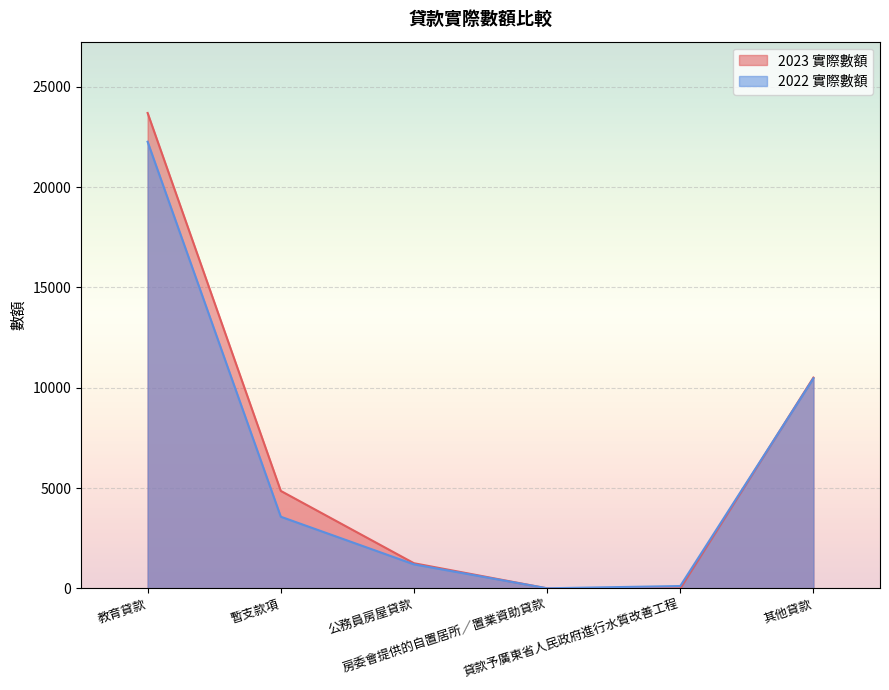

Between 其他貸款 and 教育貸款, which is larger?

教育貸款